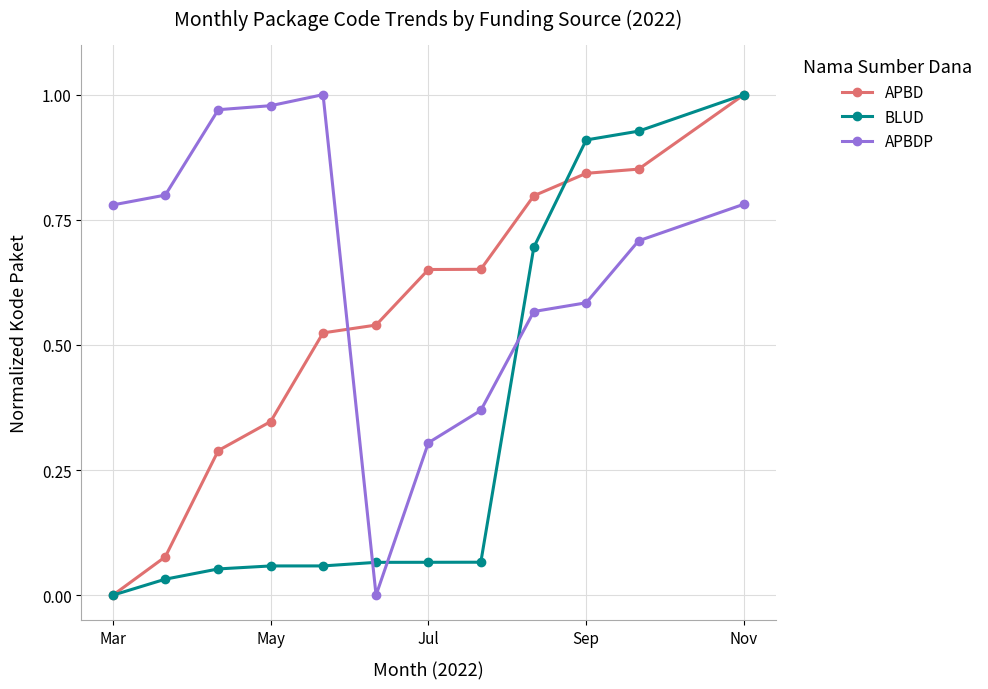

Rank the series by their average value, from lowest to highest.

BLUD, APBD, APBDP